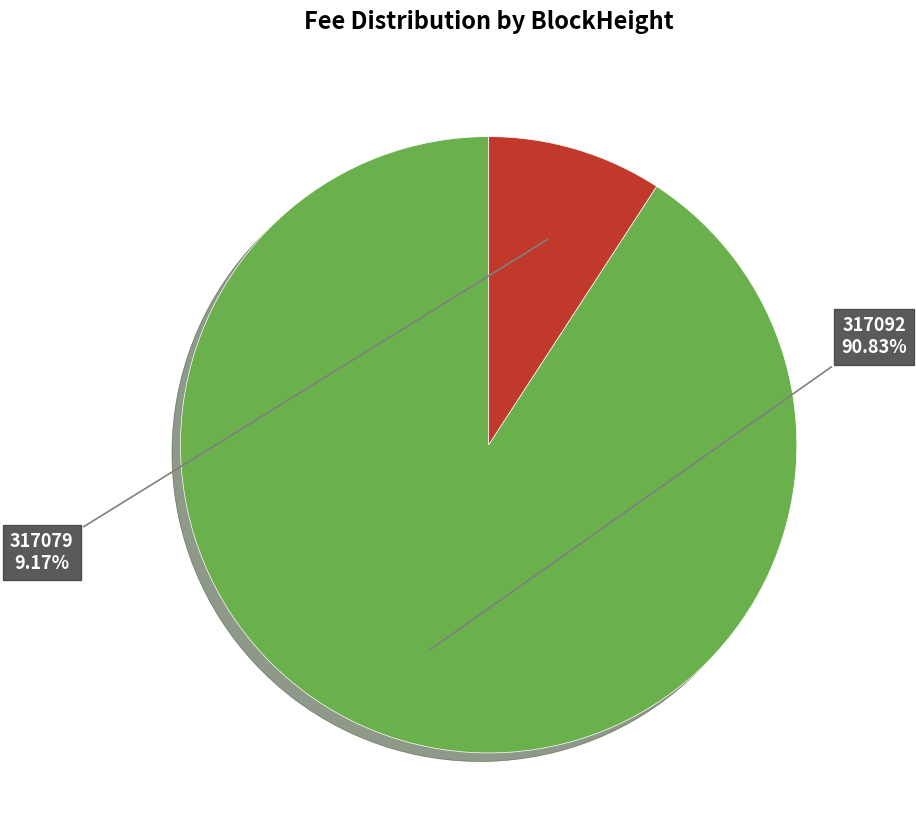

Is there a majority slice in this chart?

Yes